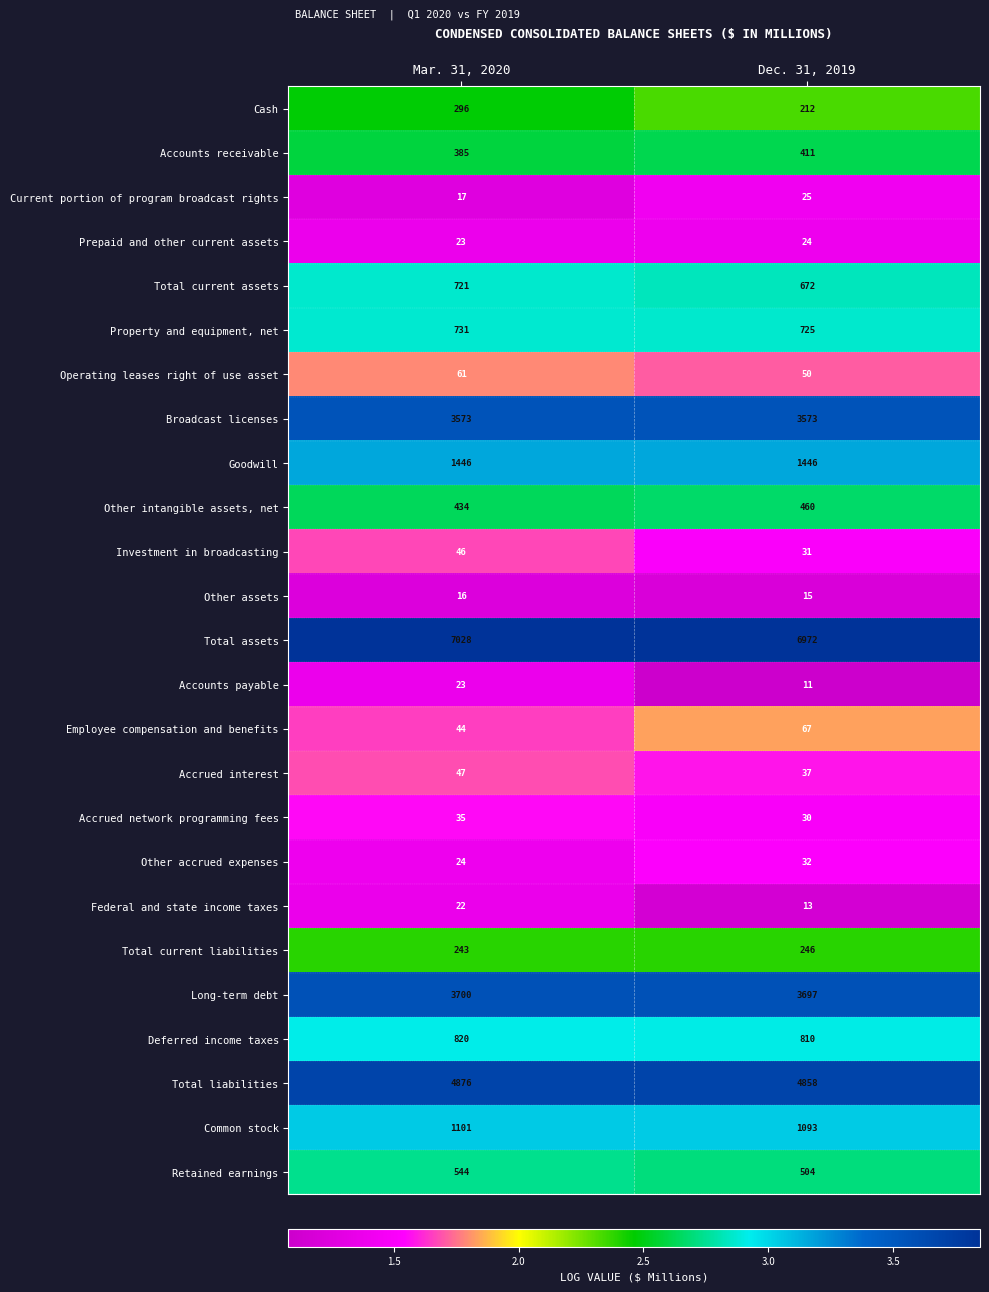

What is the difference between the Investment in broadcasting values at Mar. 31, 2020 and Dec. 31, 2019?

15